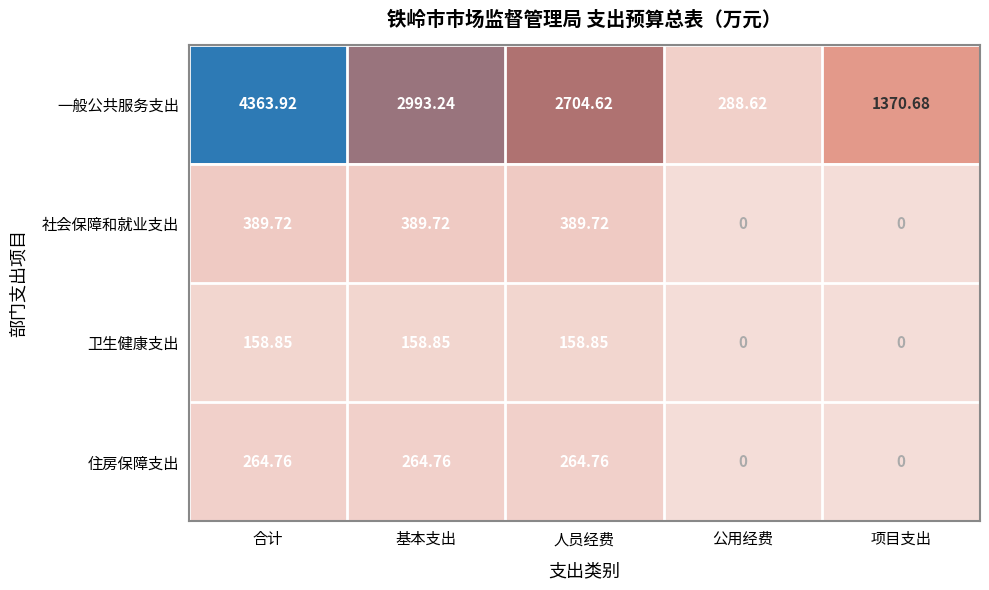

At which category does the chart reach its peak across all series?

合计